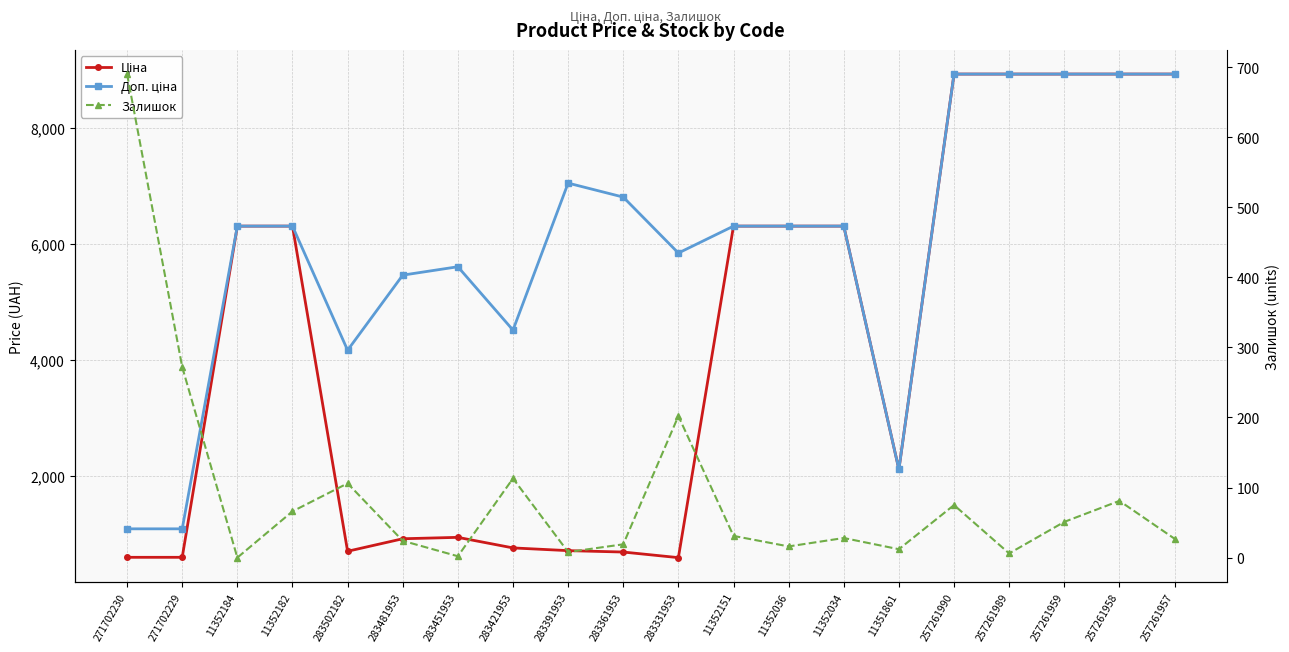

What is the total value across all series at 283481953?

6396.7